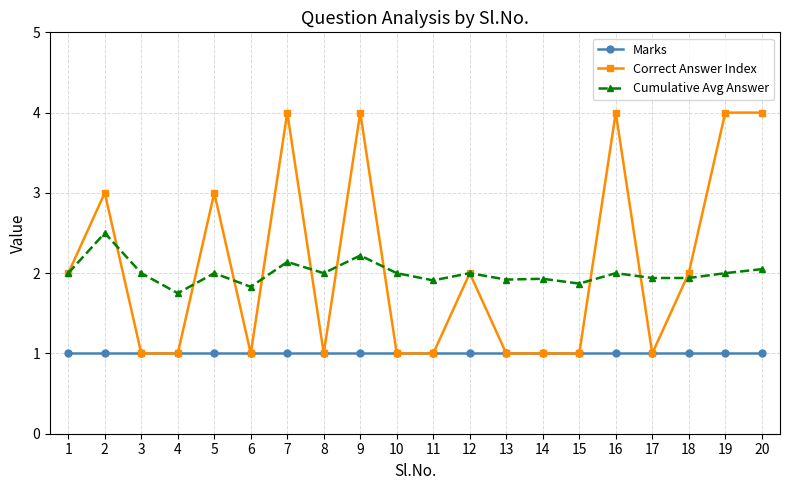

True or false: Marks and Cumulative Avg Answer cross at least once.

False